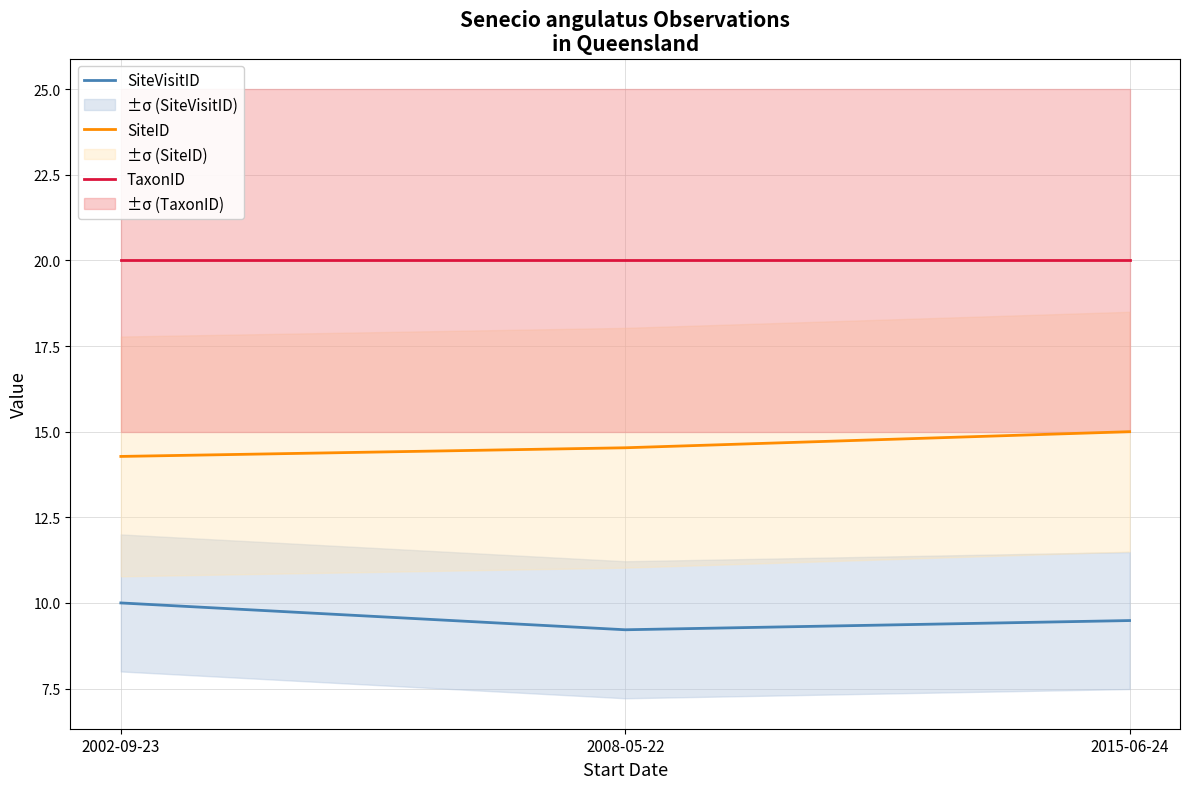

Between 2002-09-23 and 2008-05-22, which series saw the biggest shift?

SiteVisitID